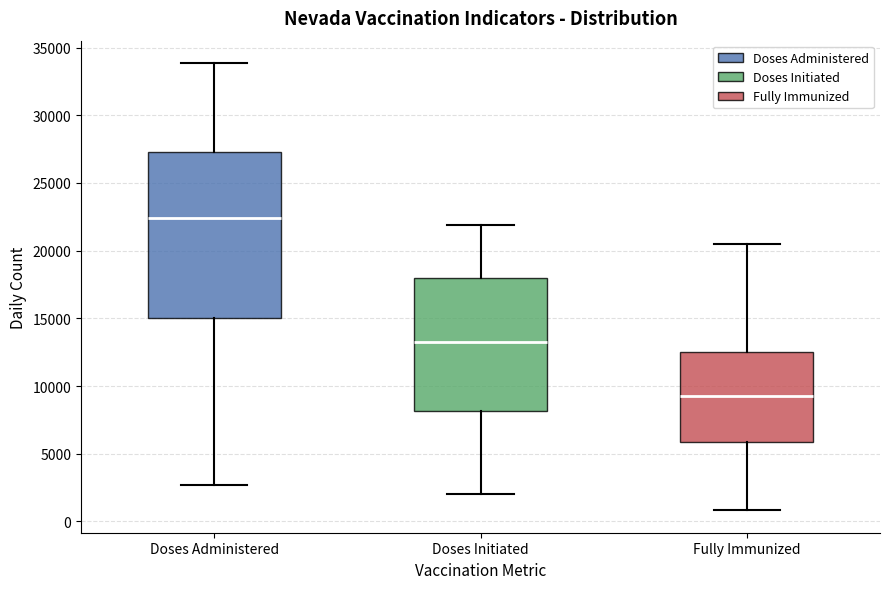

Reading left to right, transcribe this box plot: for each box, give where its median line is, the range the box spans, and where its two whiskers end, as read against the y-axis. The values are not printed on the chart, so give them approximately, as read against the axis.

Doses Administered: median 22500, box 15000 to 27500, whiskers 2500 to 34000
Doses Initiated: median 13500, box 8000 to 18000, whiskers 2000 to 22000
Fully Immunized: median 9500, box 6000 to 12500, whiskers 1000 to 20500